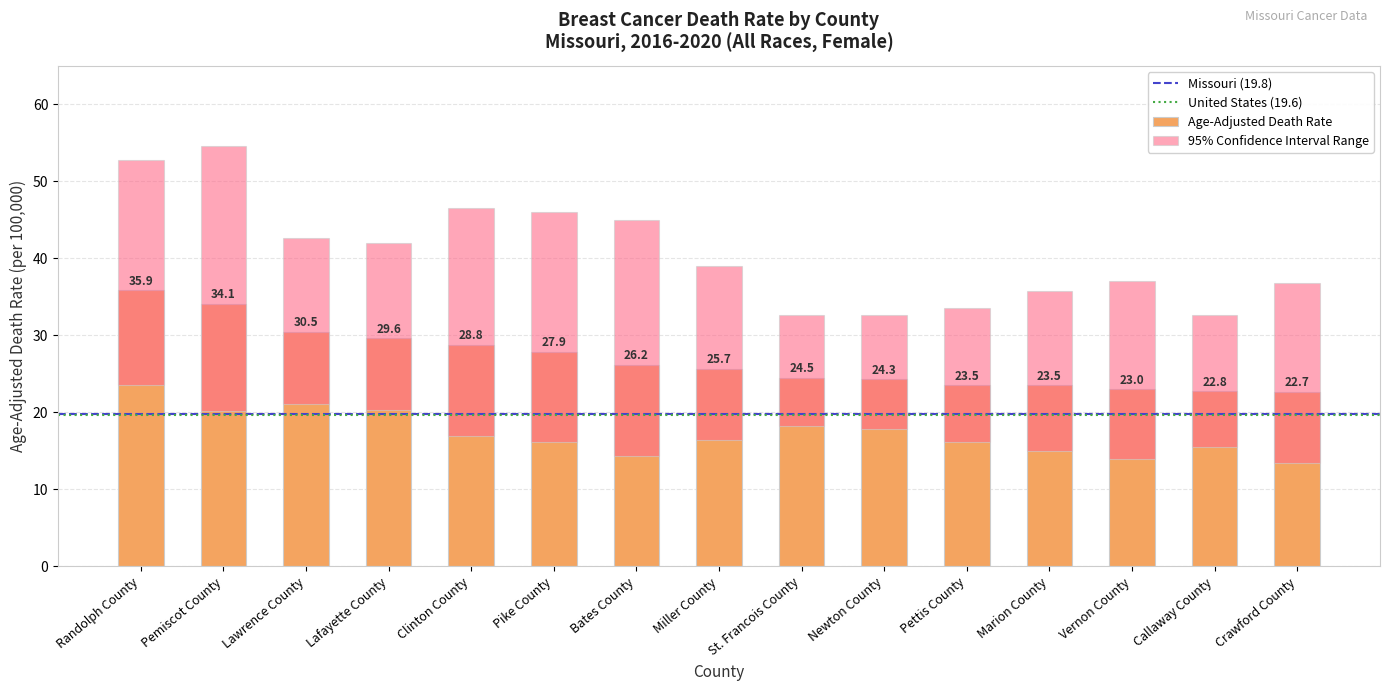

What is the label of the 12th bar from the left?

Marion County